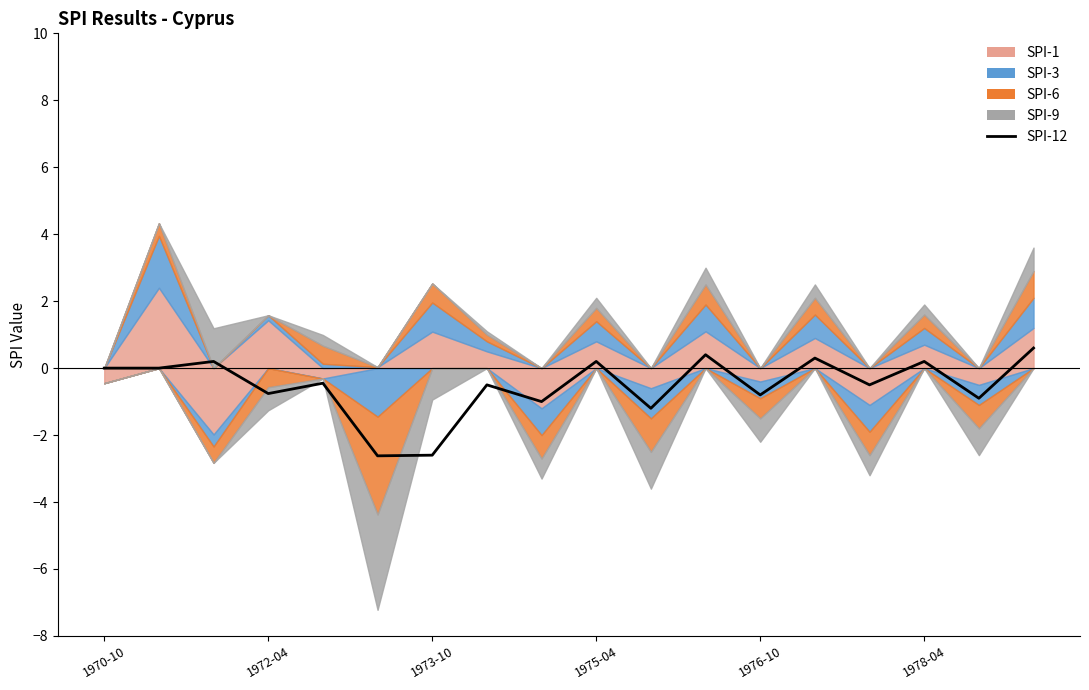

How many positive values are there?

6